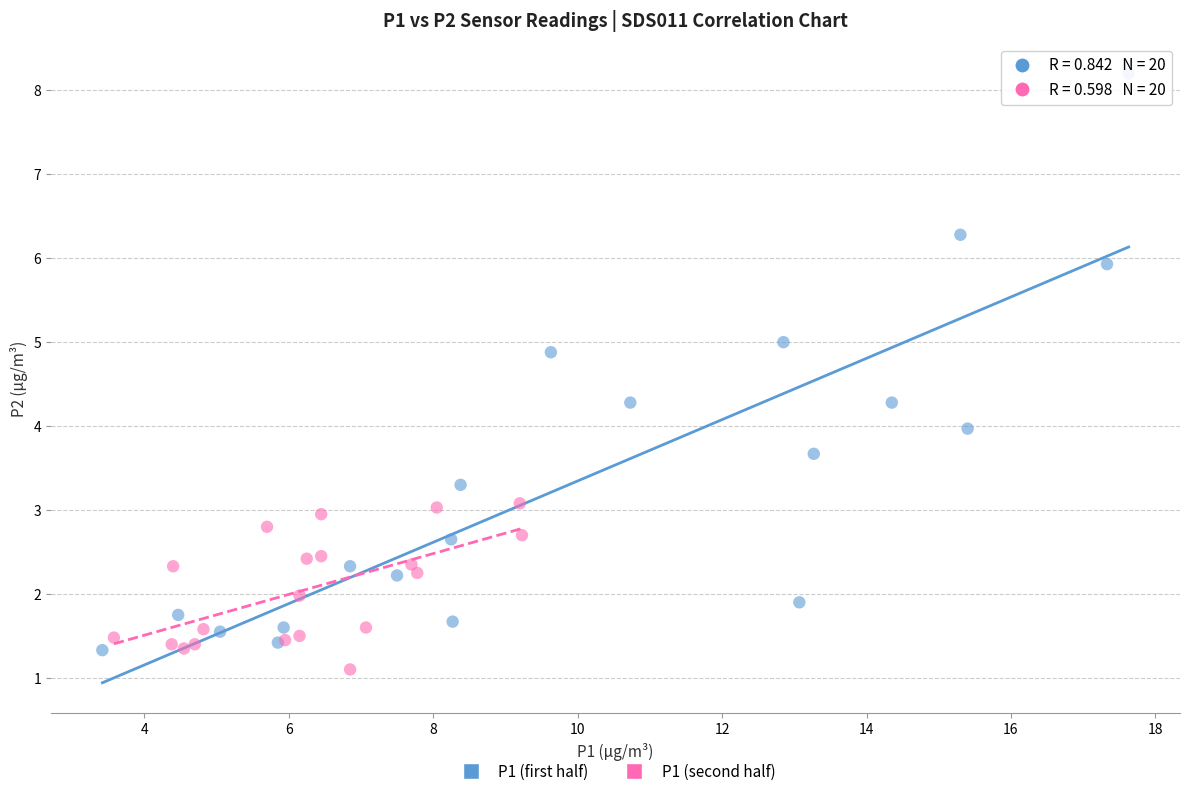

Which series has the widest spread of Y values?

P1 (first half)